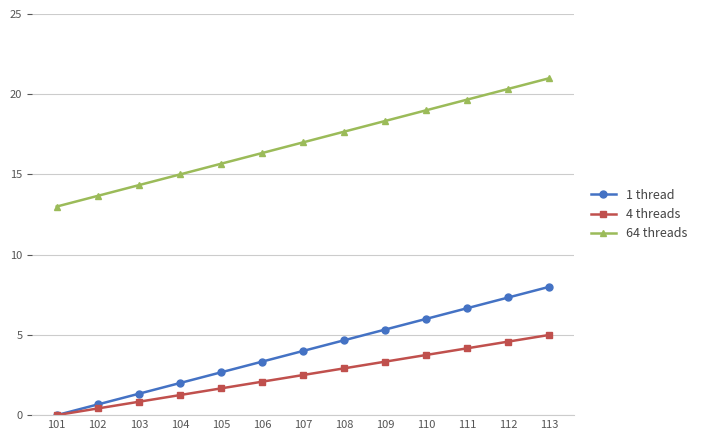

Is the value of 64 threads at 109 greater than the value of 4 threads at 106?

Yes